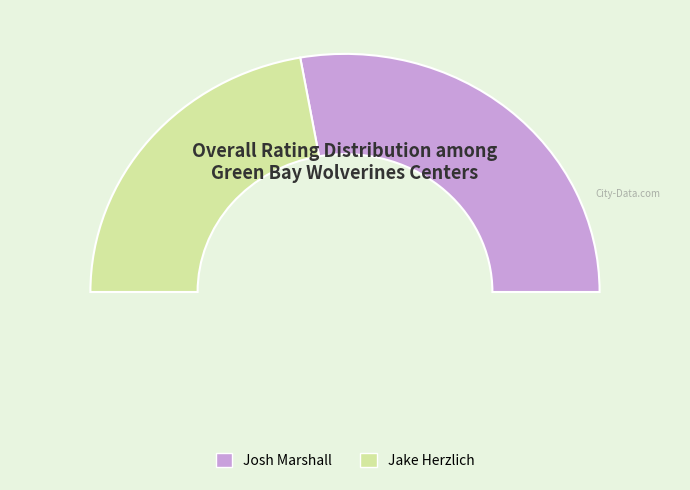

Is the sum of Jake Herzlich and Josh Marshall greater than half?

Yes